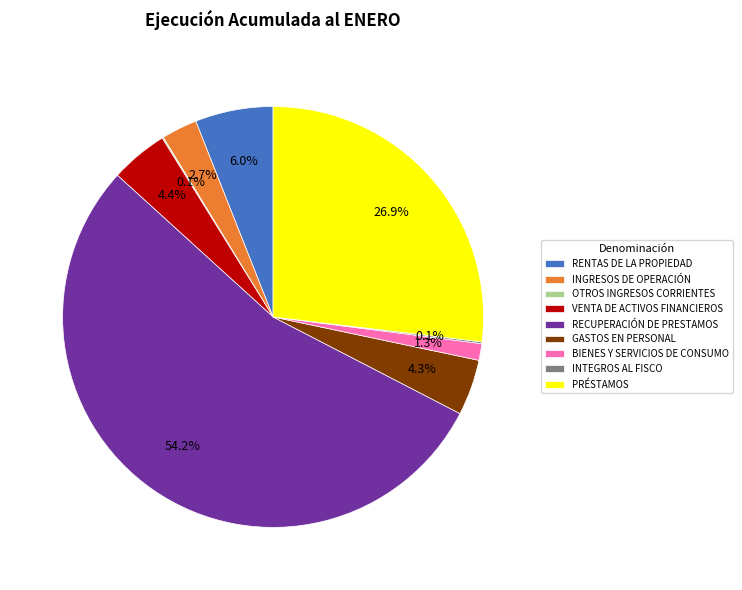

True or false: BIENES Y SERVICIOS DE CONSUMO accounts for 1% of the total.

True